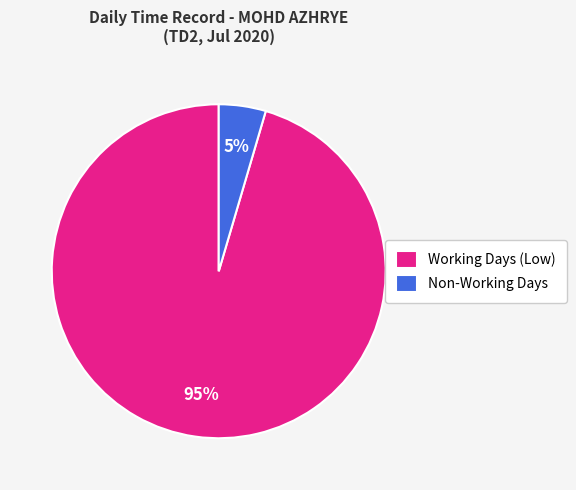

Count the number of slices in the pie.

2